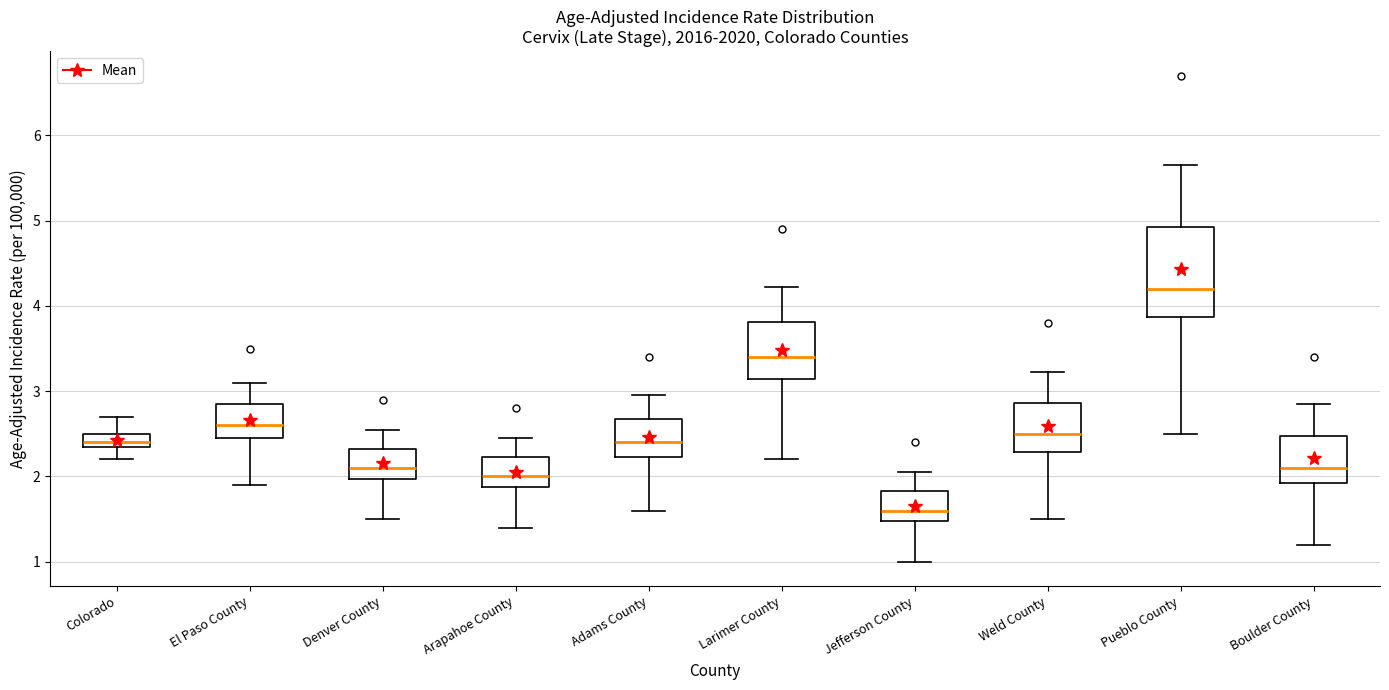

Which box is the tallest, from its lower edge to its upper edge?

Pueblo County